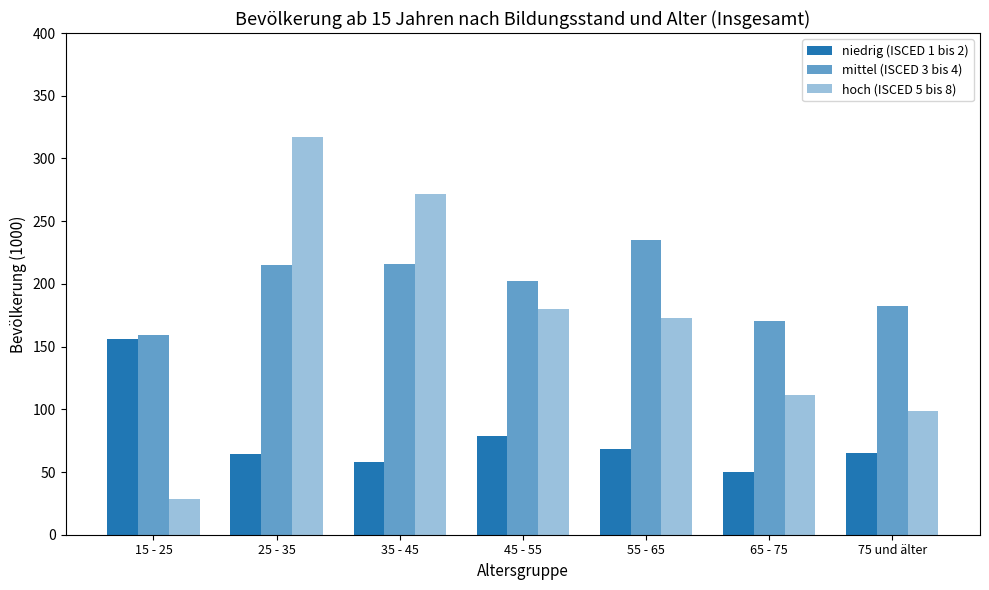

Are the bars grouped side by side (vs. stacked)?

Yes